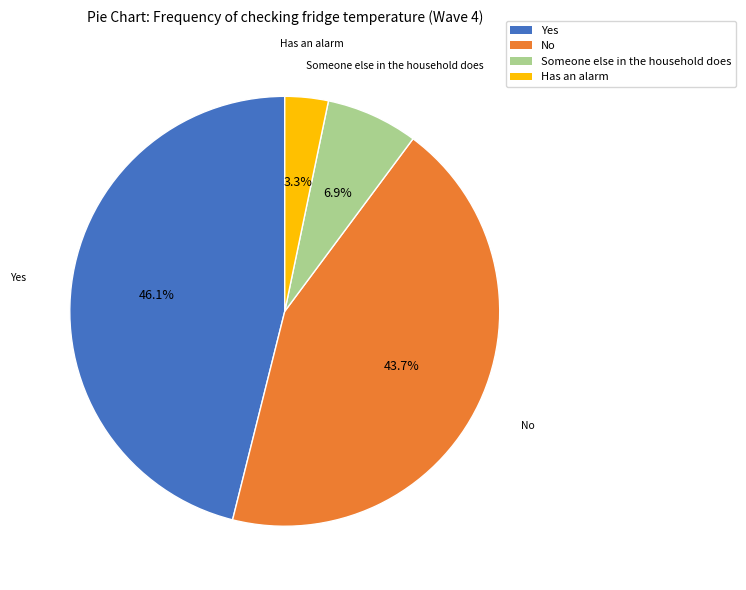

Is it true that No is 44% of the pie?

True